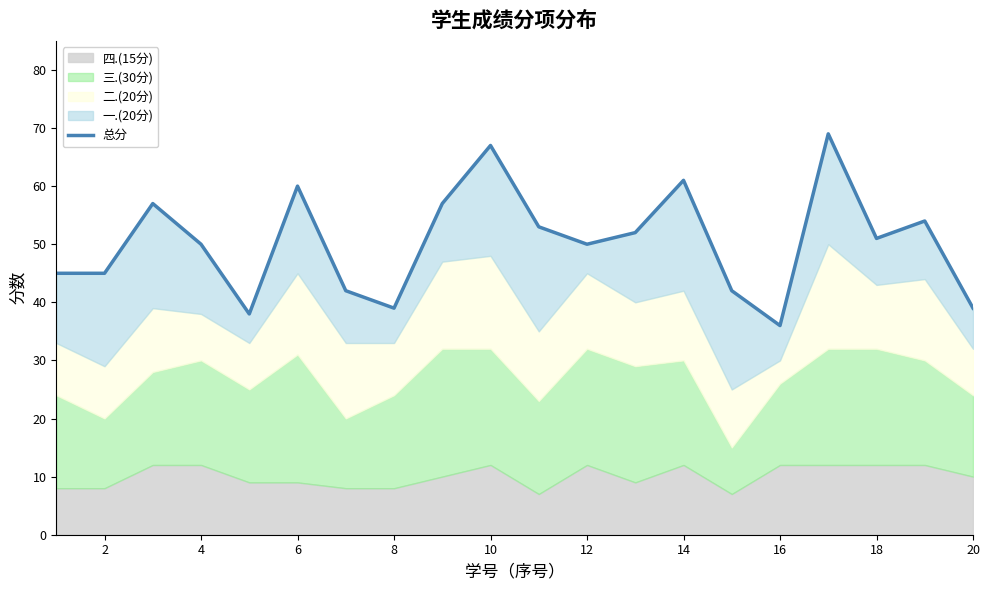

Does the chart have visible grid lines?

No